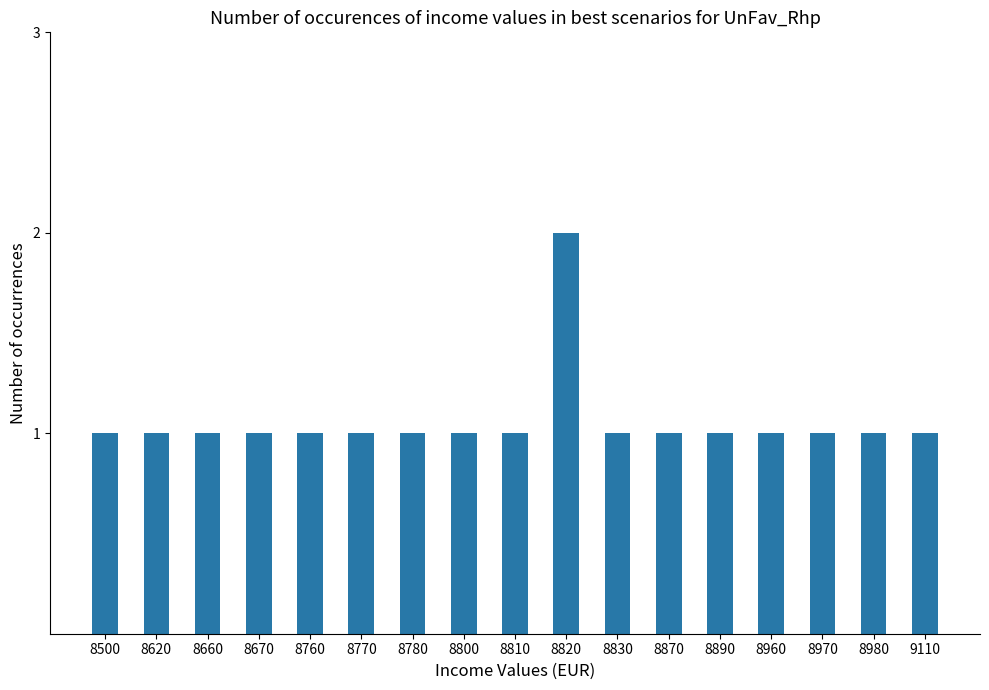

Which label corresponds to the largest value in the chart?

8820